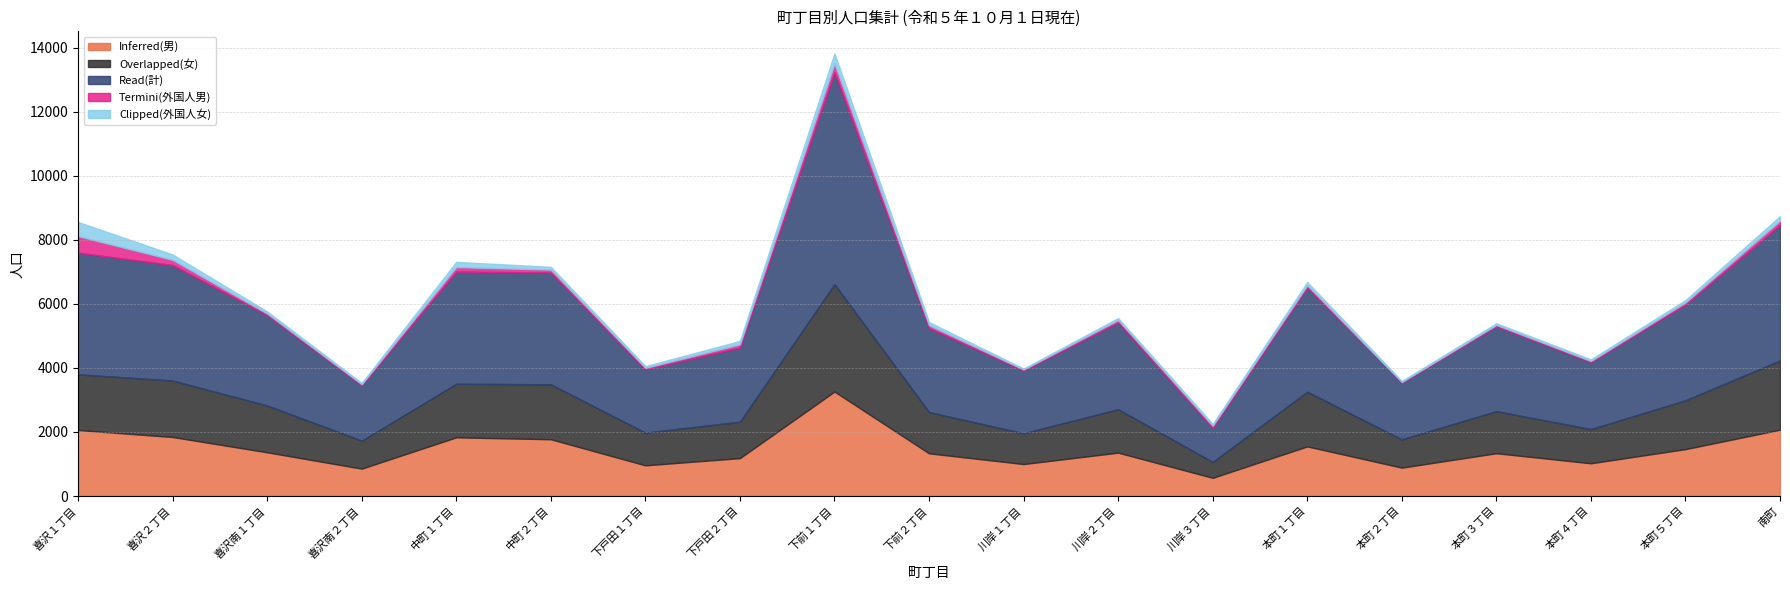

Rank the series by their maximum value, from lowest to highest.

Clipped(外国人女), Termini(外国人男), Inferred(男), Overlapped(女), Read(計)